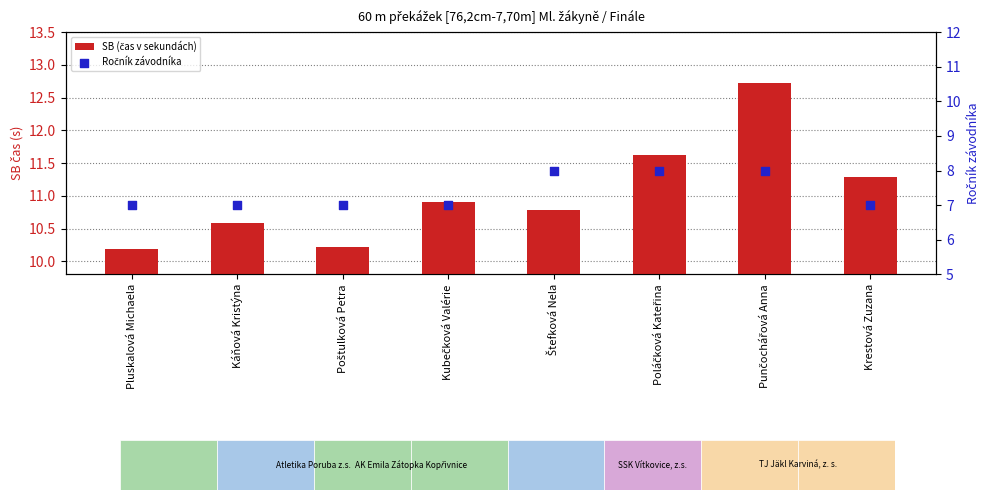

Which series has the widest spread of Y values?

SB (čas v sekundách)